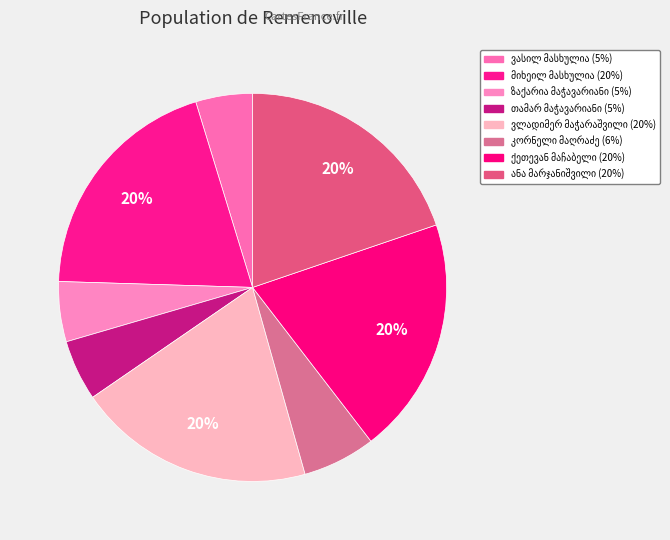

Count the number of slices in the pie.

8